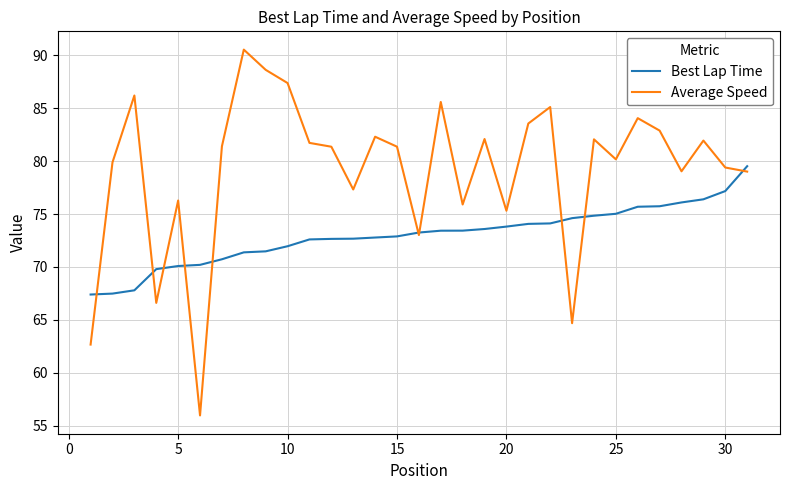

Rank the series by their average value, from lowest to highest.

Best Lap Time, Average Speed